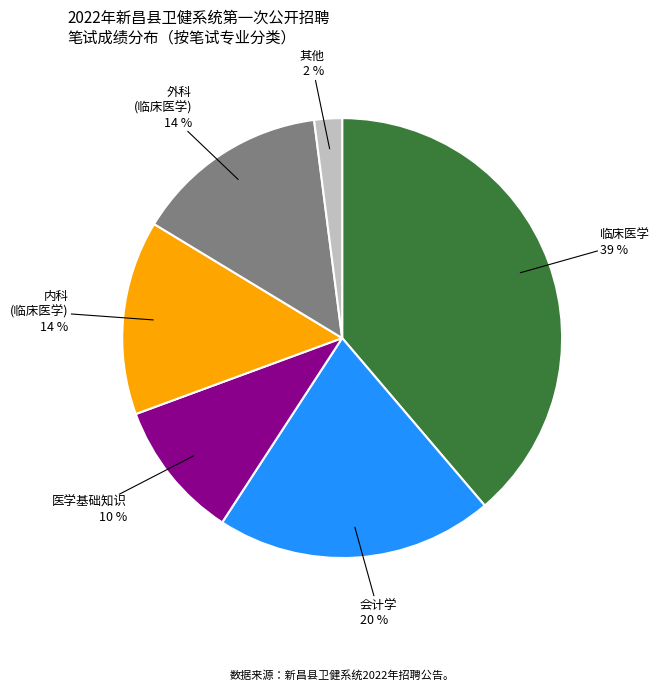

Between 其他 and 会计学, which is larger?

会计学